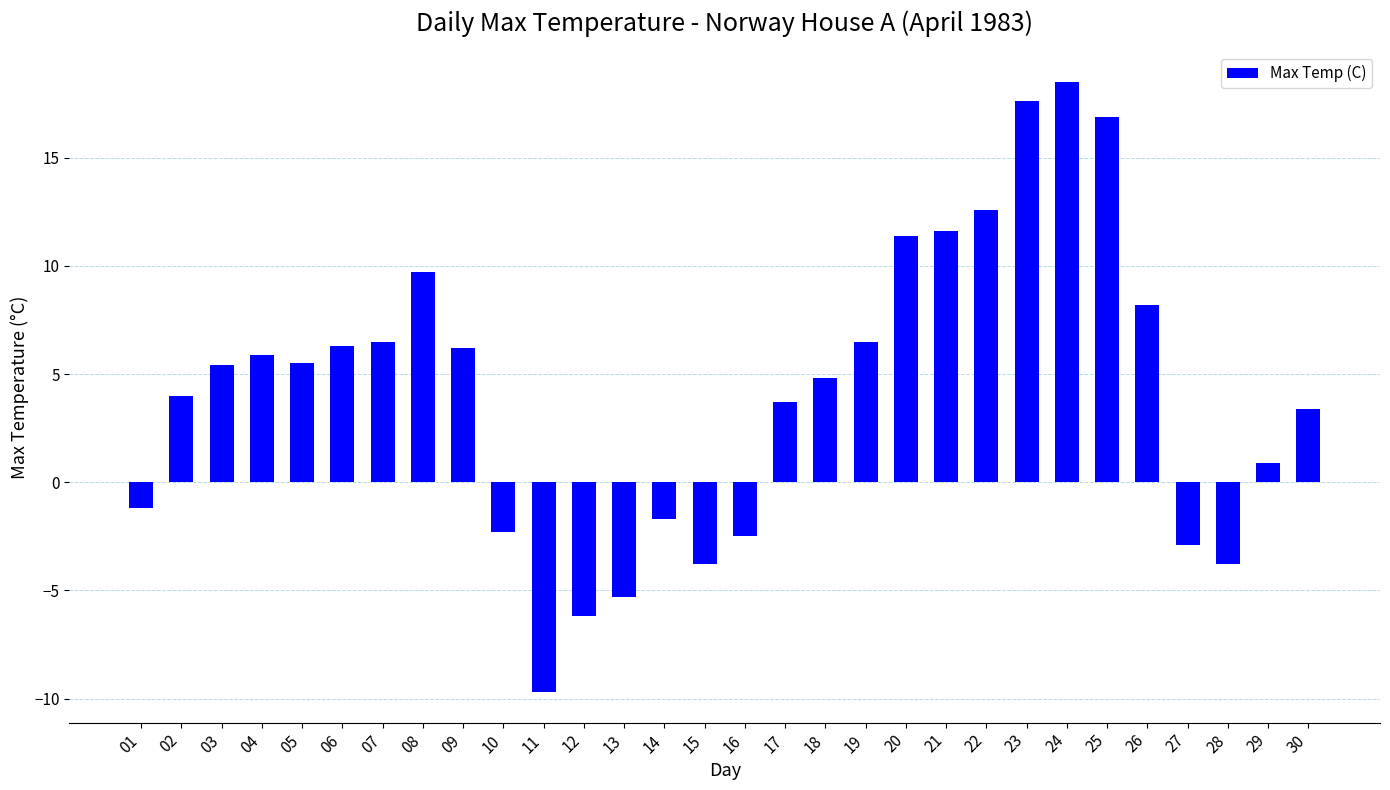

What is the change in value from 15 to 18?

+8.6